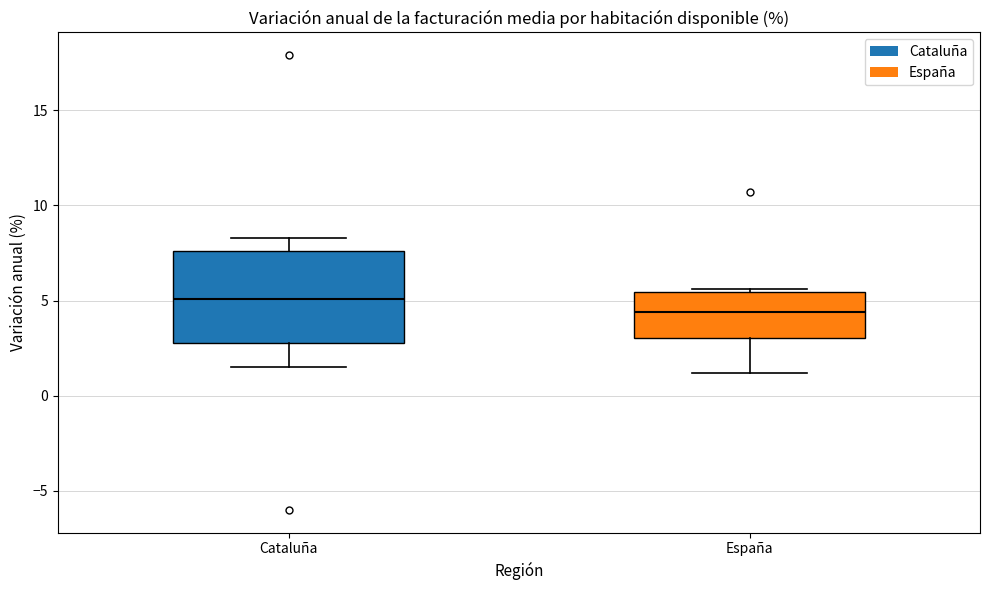

Reading left to right, read every box against the y-axis: the position of its median line, the range the box covers, and the ends of its whiskers. The values are not printed on the chart, so give them approximately, as read against the axis.

Cataluña: median 5.0, box 3.0 to 7.5, whiskers 1.5 to 8.5
España: median 4.5, box 3.0 to 5.5, whiskers 1.0 to 5.5